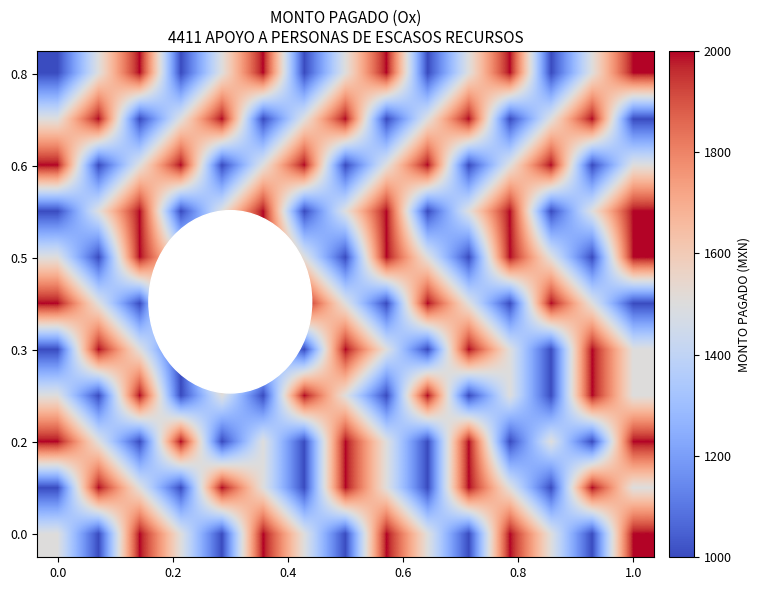

What is the smallest value displayed?

1000